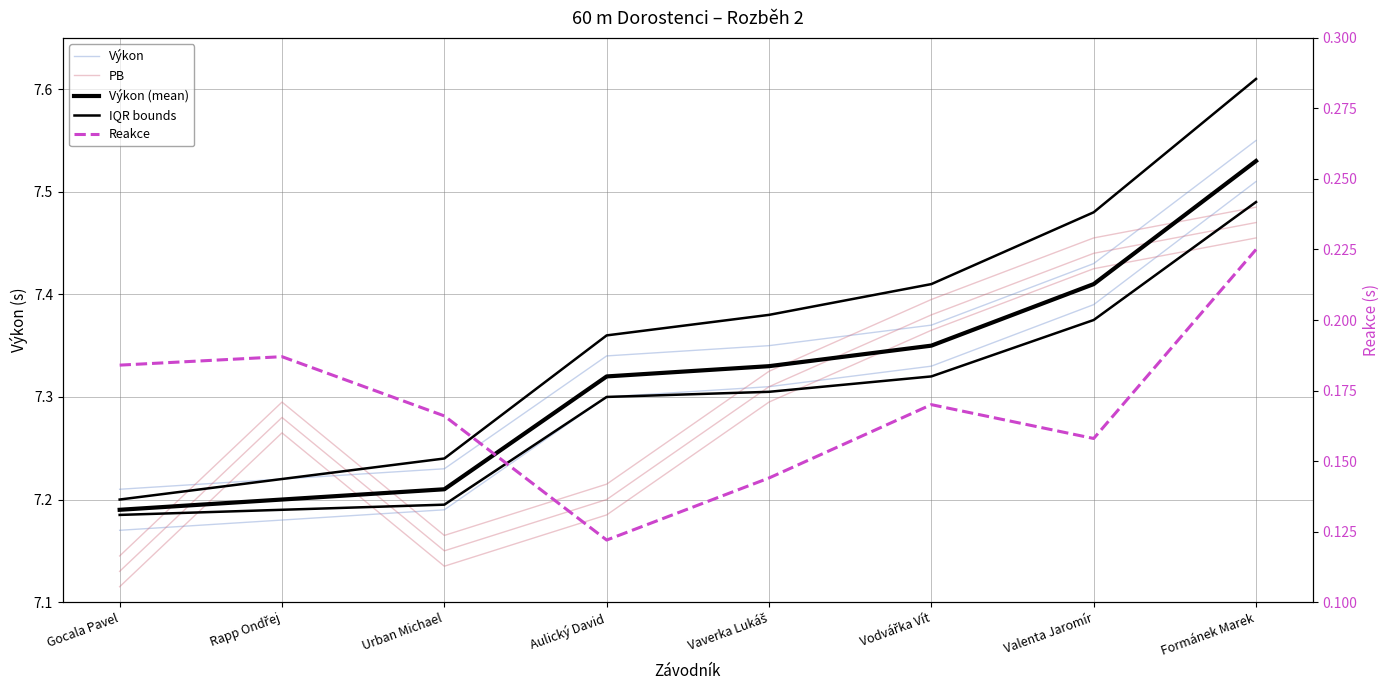

What is the label of the 7th point from the left?

Valenta Jaromír